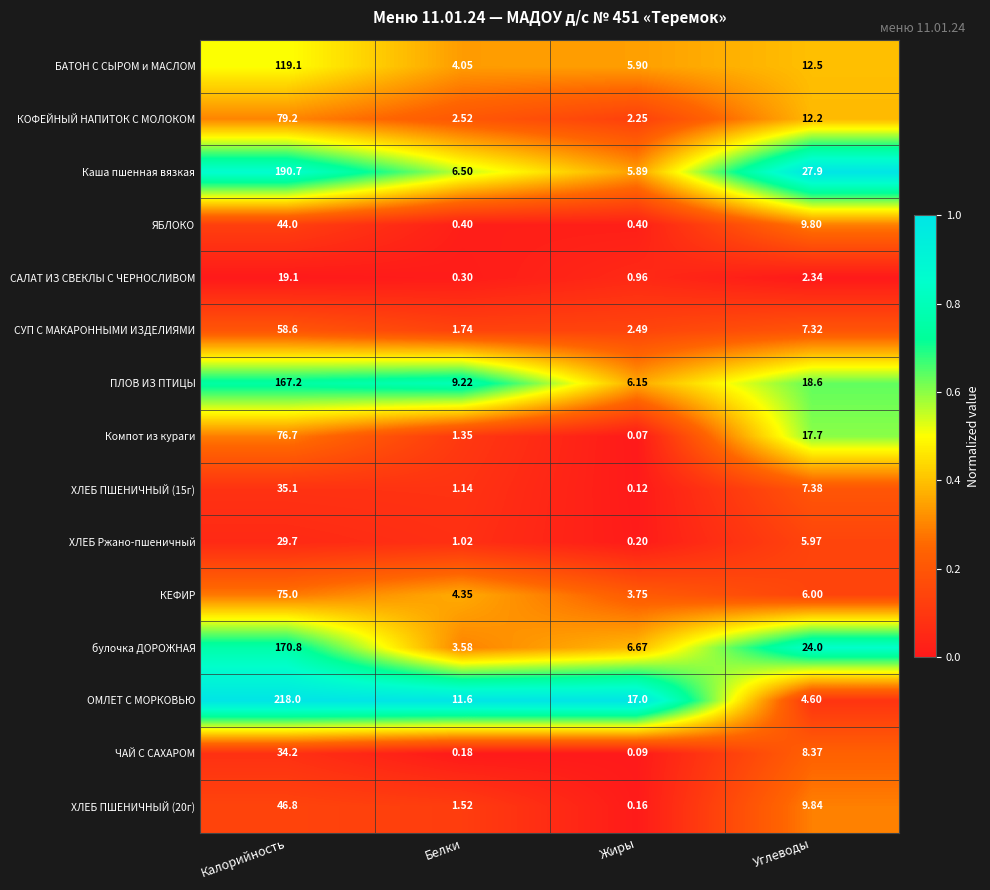

At which label is Каша пшенная вязкая closest to 98?

Углеводы